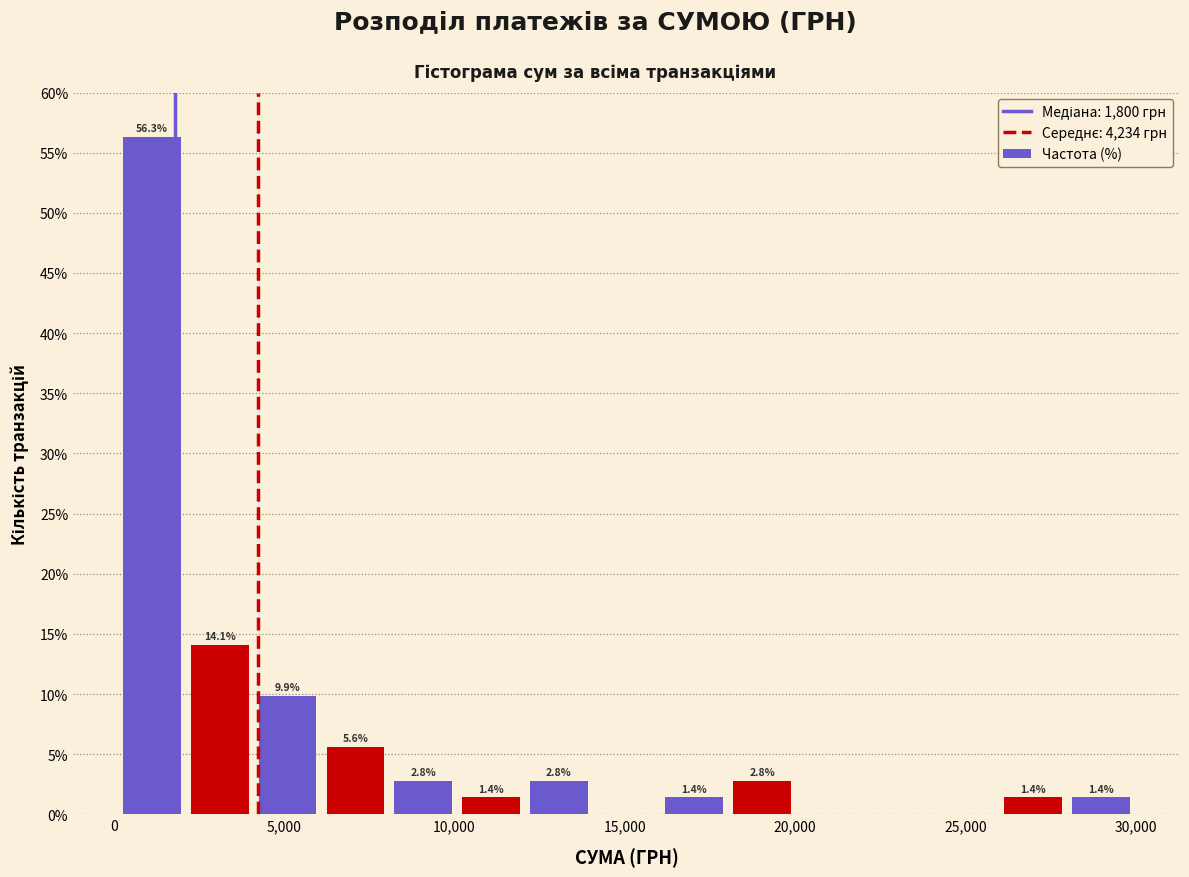

Read against the x-axis, roughly where is the centre of the tallest bar?

1000